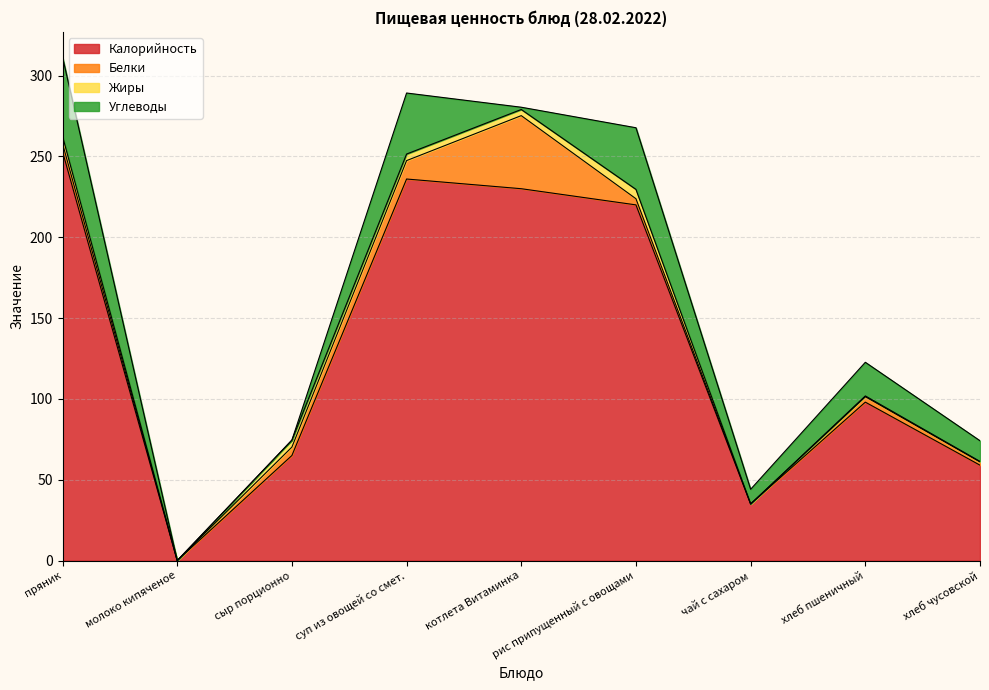

How many positive values does the Калорийность series have?

8